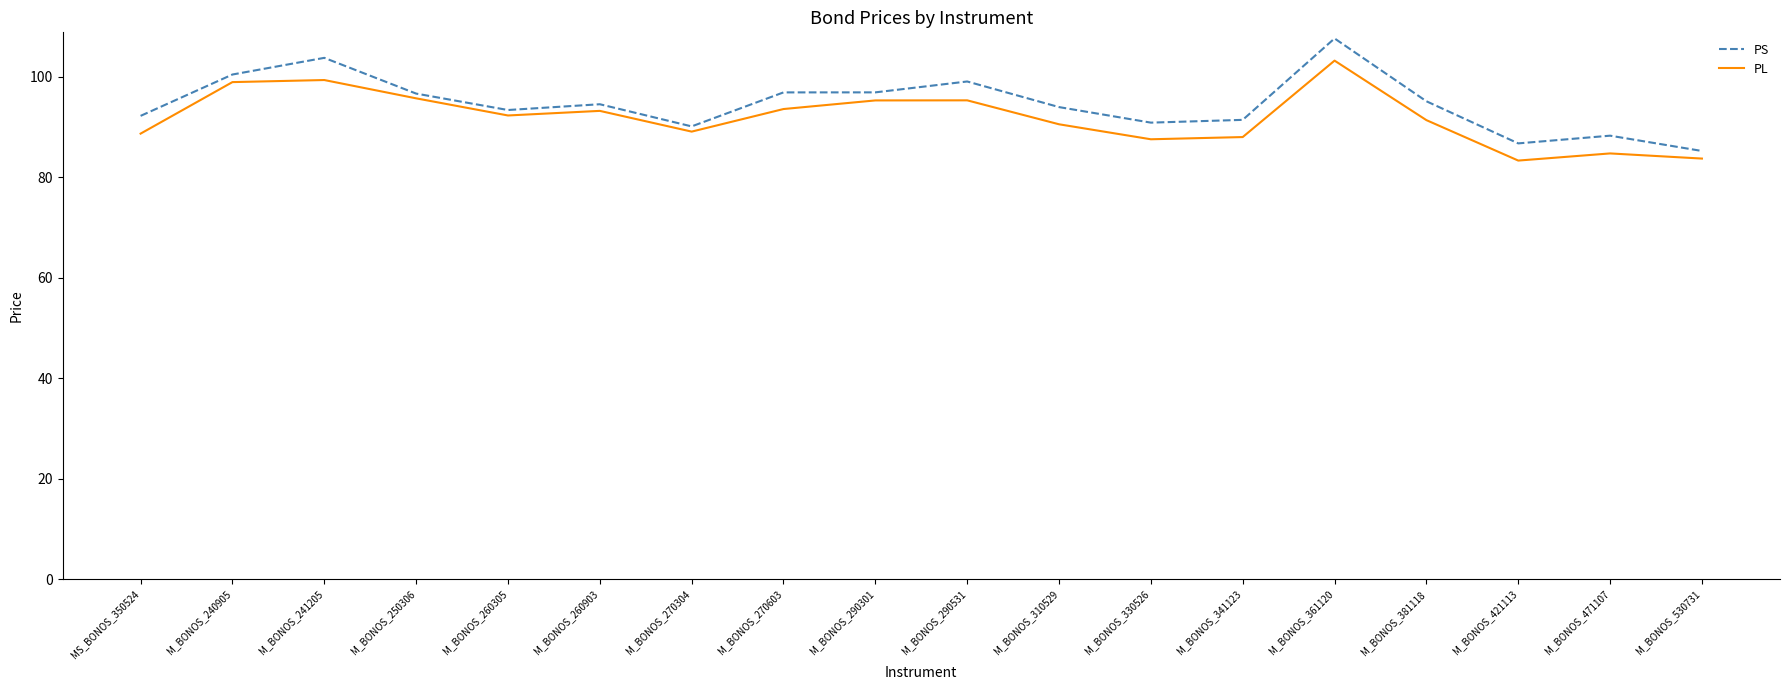

Which series has the largest total across all categories?

PS